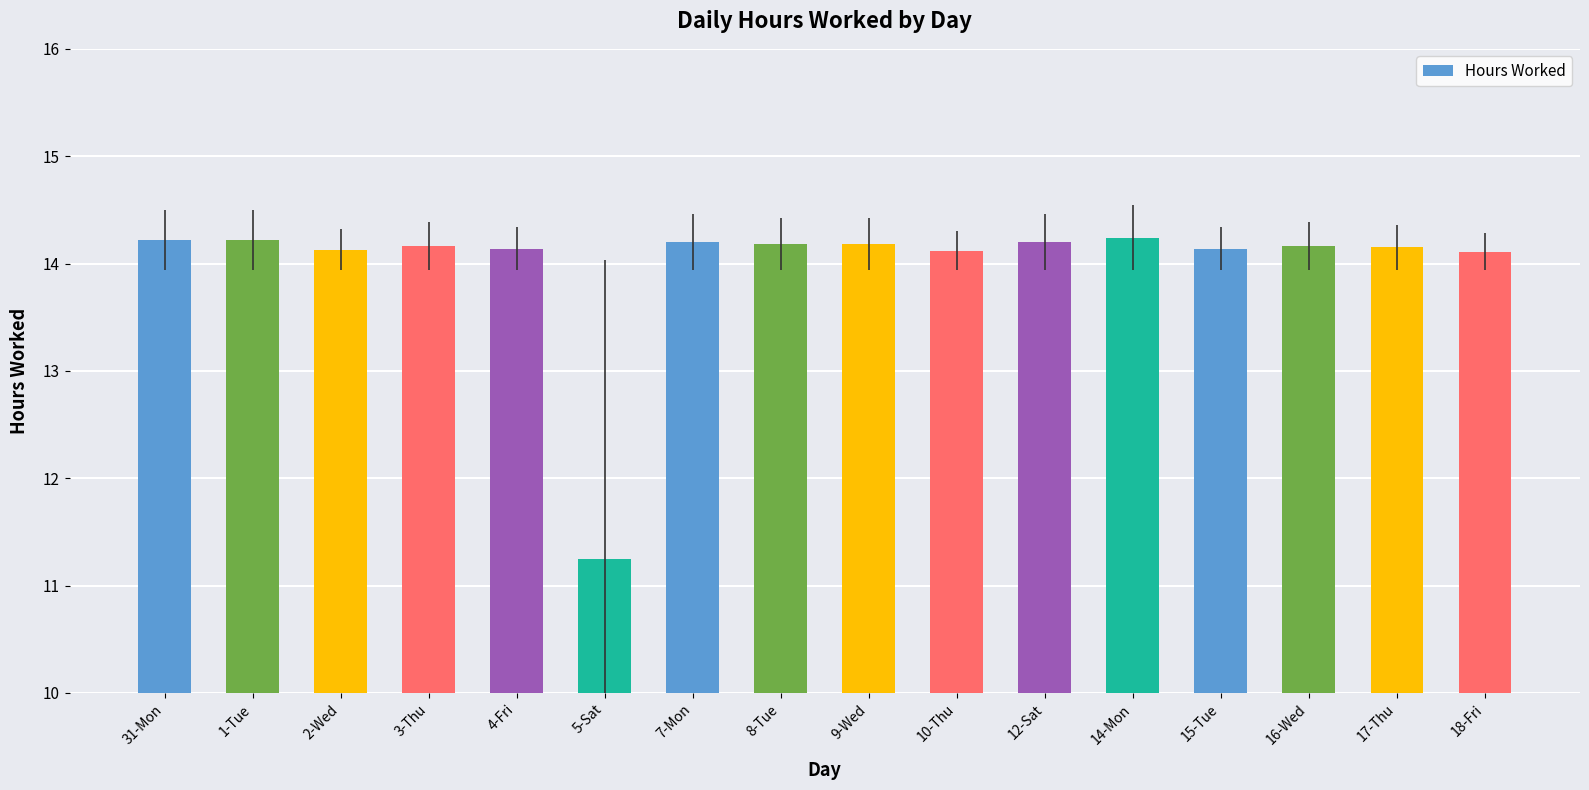

Approximately how many times larger is the value at 16-Wed compared to 7-Mon?

1.0